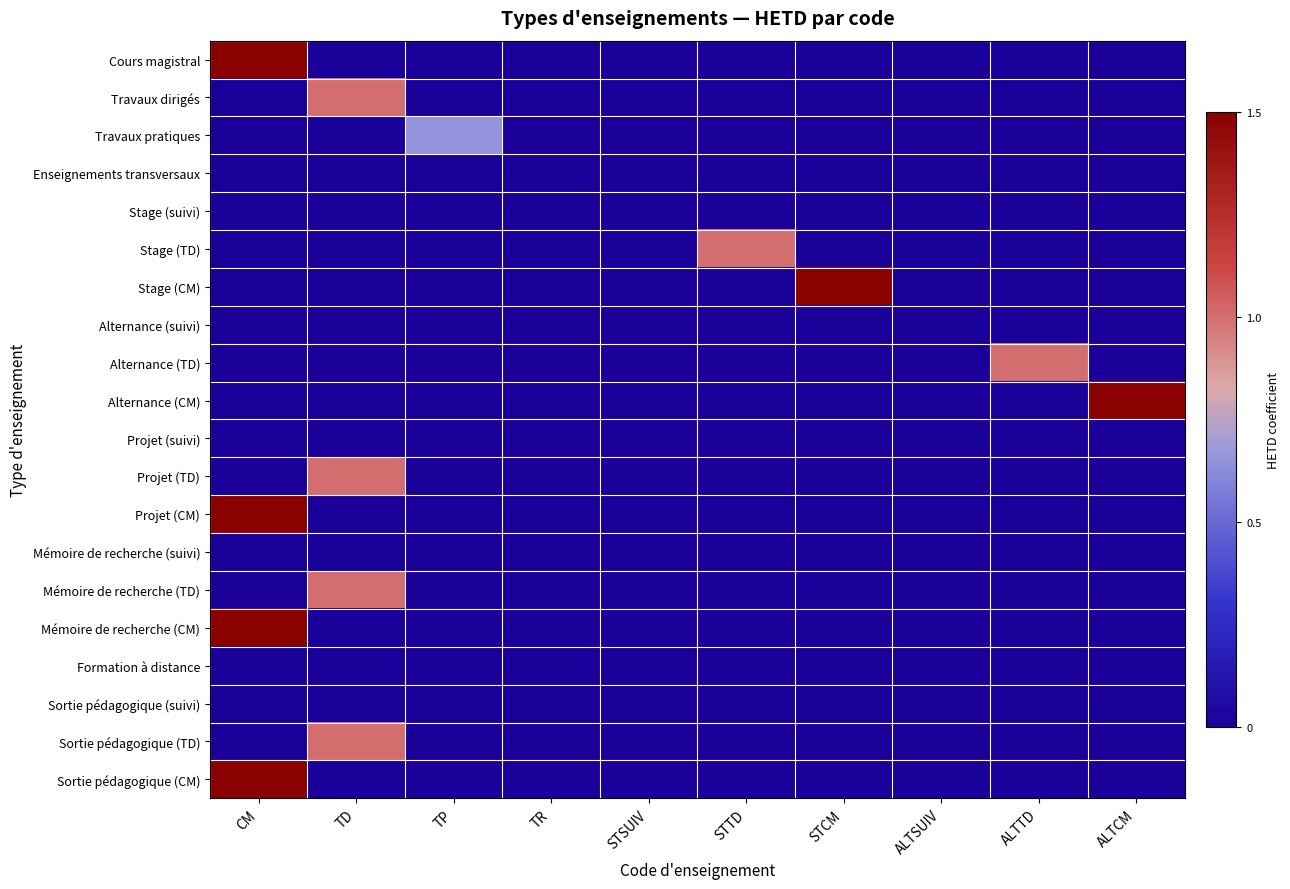

Reading left to right, what are all the values shown in this chart?

Cours magistral: CM=1.5	TD=0.0	TP=0.0	TR=0.0	STSUIV=0.0	STTD=0.0	STCM=0.0	ALTSUIV=0.0	ALTTD=0.0	ALTCM=0.0
Travaux dirigés: CM=0.0	TD=1.0	TP=0.0	TR=0.0	STSUIV=0.0	STTD=0.0	STCM=0.0	ALTSUIV=0.0	ALTTD=0.0	ALTCM=0.0
Travaux pratiques: CM=0.0	TD=0.0	TP=0.7	TR=0.0	STSUIV=0.0	STTD=0.0	STCM=0.0	ALTSUIV=0.0	ALTTD=0.0	ALTCM=0.0
Enseignements transversaux: CM=0.0	TD=0.0	TP=0.0	TR=0.0	STSUIV=0.0	STTD=0.0	STCM=0.0	ALTSUIV=0.0	ALTTD=0.0	ALTCM=0.0
Stage (suivi): CM=0.0	TD=0.0	TP=0.0	TR=0.0	STSUIV=0.0	STTD=0.0	STCM=0.0	ALTSUIV=0.0	ALTTD=0.0	ALTCM=0.0
Stage (TD): CM=0.0	TD=0.0	TP=0.0	TR=0.0	STSUIV=0.0	STTD=1.0	STCM=0.0	ALTSUIV=0.0	ALTTD=0.0	ALTCM=0.0
Stage (CM): CM=0.0	TD=0.0	TP=0.0	TR=0.0	STSUIV=0.0	STTD=0.0	STCM=1.5	ALTSUIV=0.0	ALTTD=0.0	ALTCM=0.0
Alternance (suivi): CM=0.0	TD=0.0	TP=0.0	TR=0.0	STSUIV=0.0	STTD=0.0	STCM=0.0	ALTSUIV=0.0	ALTTD=0.0	ALTCM=0.0
Alternance (TD): CM=0.0	TD=0.0	TP=0.0	TR=0.0	STSUIV=0.0	STTD=0.0	STCM=0.0	ALTSUIV=0.0	ALTTD=1.0	ALTCM=0.0
Alternance (CM): CM=0.0	TD=0.0	TP=0.0	TR=0.0	STSUIV=0.0	STTD=0.0	STCM=0.0	ALTSUIV=0.0	ALTTD=0.0	ALTCM=1.5
Projet (suivi): CM=0.0	TD=0.0	TP=0.0	TR=0.0	STSUIV=0.0	STTD=0.0	STCM=0.0	ALTSUIV=0.0	ALTTD=0.0	ALTCM=0.0
Projet (TD): CM=0.0	TD=1.0	TP=0.0	TR=0.0	STSUIV=0.0	STTD=0.0	STCM=0.0	ALTSUIV=0.0	ALTTD=0.0	ALTCM=0.0
Projet (CM): CM=1.5	TD=0.0	TP=0.0	TR=0.0	STSUIV=0.0	STTD=0.0	STCM=0.0	ALTSUIV=0.0	ALTTD=0.0	ALTCM=0.0
Mémoire de recherche (suivi): CM=0.0	TD=0.0	TP=0.0	TR=0.0	STSUIV=0.0	STTD=0.0	STCM=0.0	ALTSUIV=0.0	ALTTD=0.0	ALTCM=0.0
Mémoire de recherche (TD): CM=0.0	TD=1.0	TP=0.0	TR=0.0	STSUIV=0.0	STTD=0.0	STCM=0.0	ALTSUIV=0.0	ALTTD=0.0	ALTCM=0.0
Mémoire de recherche (CM): CM=1.5	TD=0.0	TP=0.0	TR=0.0	STSUIV=0.0	STTD=0.0	STCM=0.0	ALTSUIV=0.0	ALTTD=0.0	ALTCM=0.0
Formation à distance: CM=0.0	TD=0.0	TP=0.0	TR=0.0	STSUIV=0.0	STTD=0.0	STCM=0.0	ALTSUIV=0.0	ALTTD=0.0	ALTCM=0.0
Sortie pédagogique (suivi): CM=0.0	TD=0.0	TP=0.0	TR=0.0	STSUIV=0.0	STTD=0.0	STCM=0.0	ALTSUIV=0.0	ALTTD=0.0	ALTCM=0.0
Sortie pédagogique (TD): CM=0.0	TD=1.0	TP=0.0	TR=0.0	STSUIV=0.0	STTD=0.0	STCM=0.0	ALTSUIV=0.0	ALTTD=0.0	ALTCM=0.0
Sortie pédagogique (CM): CM=1.5	TD=0.0	TP=0.0	TR=0.0	STSUIV=0.0	STTD=0.0	STCM=0.0	ALTSUIV=0.0	ALTTD=0.0	ALTCM=0.0